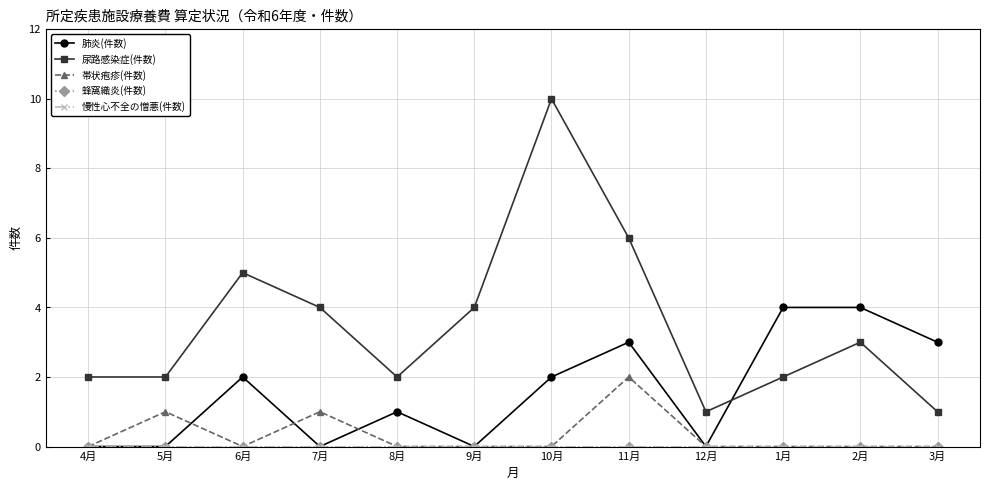

Is this an area chart (filled region under the line)?

No